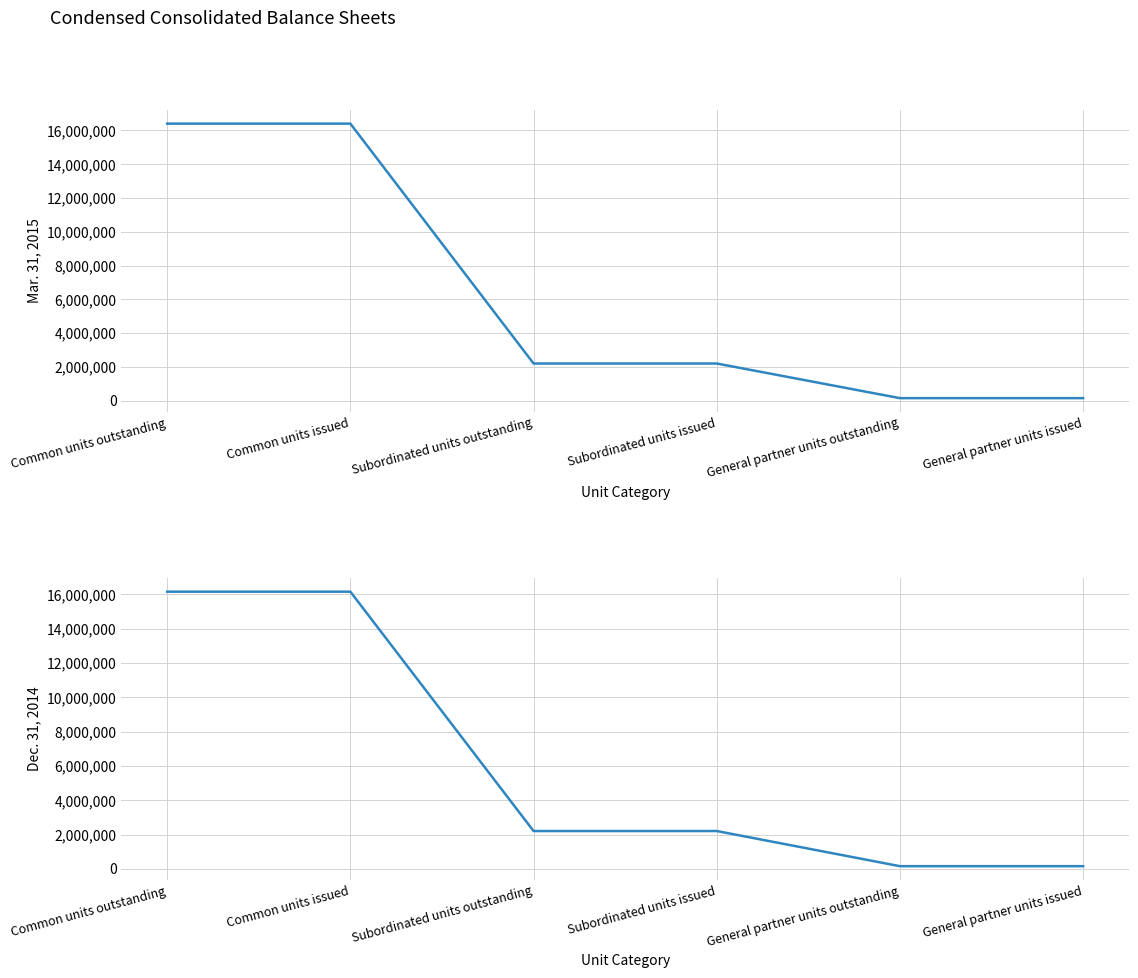

What is the label of the 5th point from the right?

Common units issued